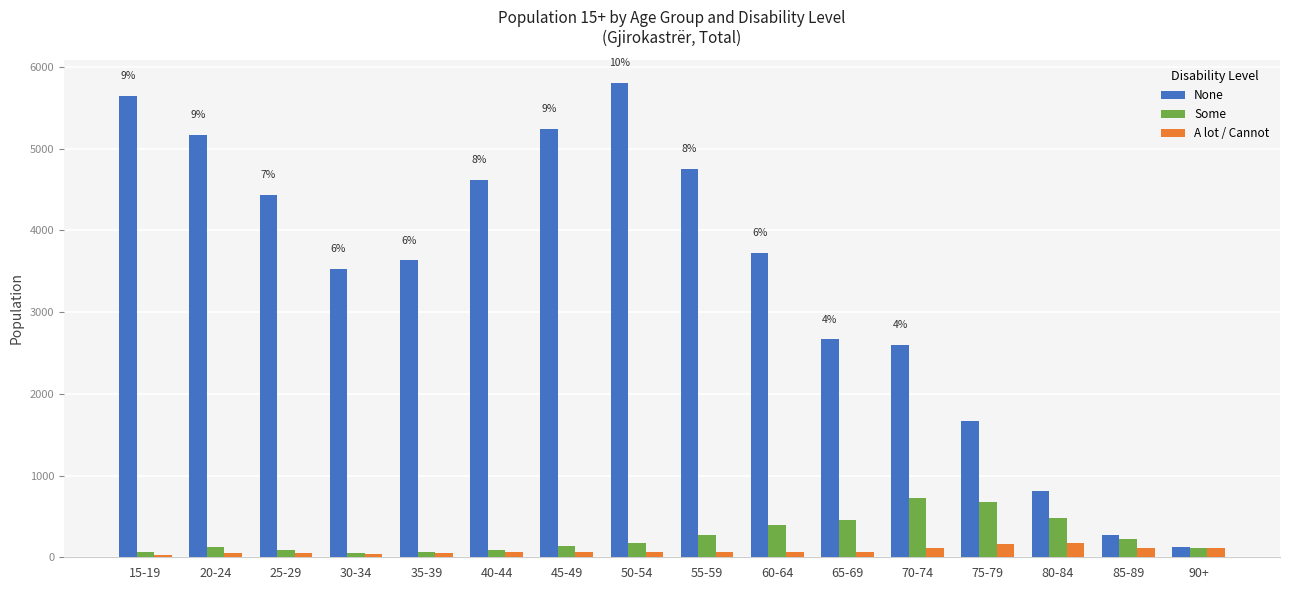

What is the difference between the maximum and minimum values in the A lot / Cannot series?

140